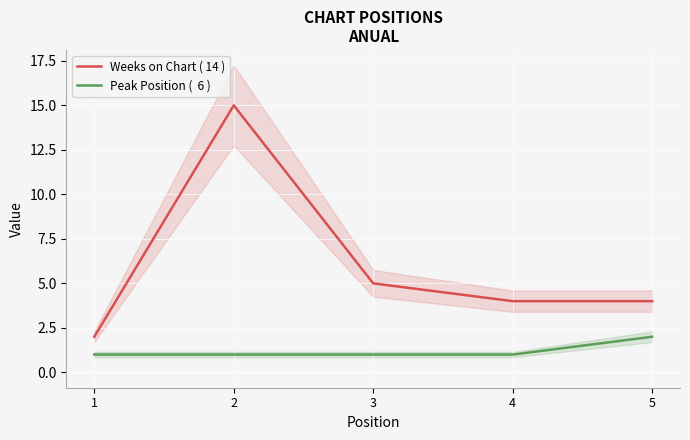

Between 4 and 5, which series saw the biggest shift?

Peak Position (  6 )